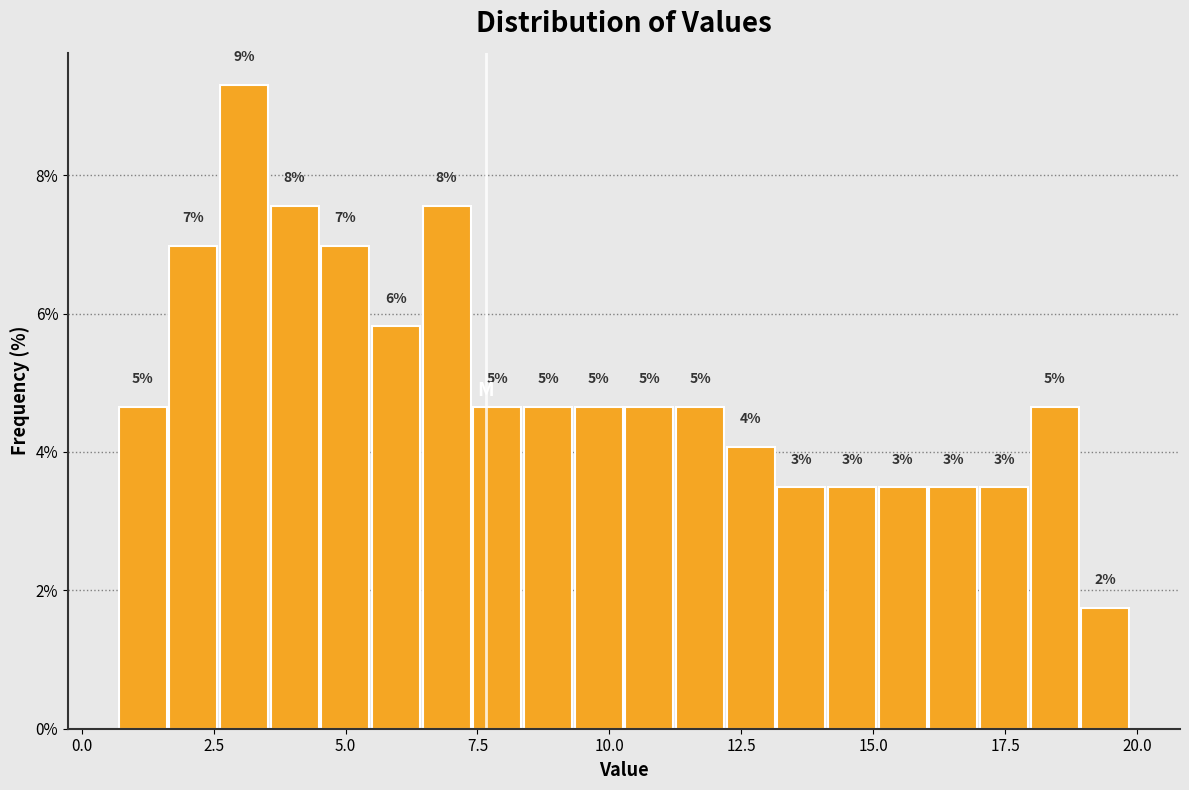

Read against the x-axis, roughly where is the centre of the tallest bar?

3.0